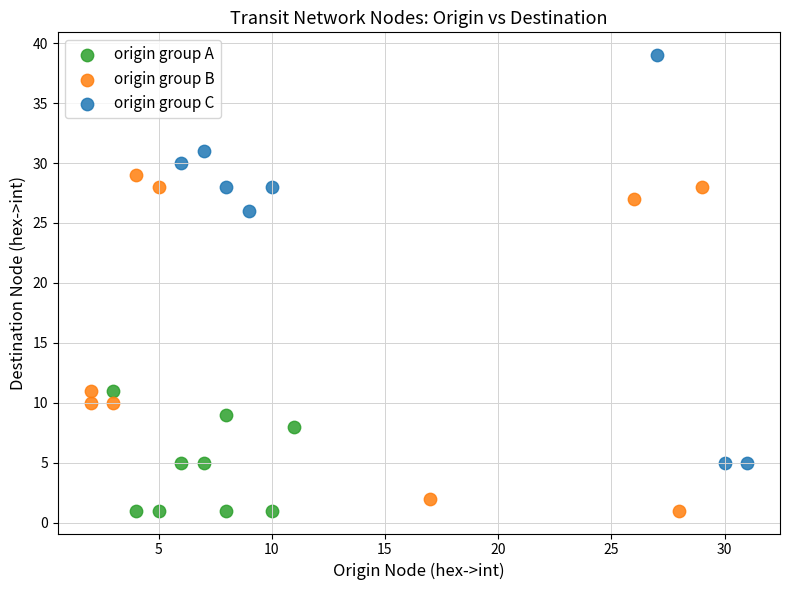

What are all the series names shown in the legend?

origin group A, origin group B, origin group C